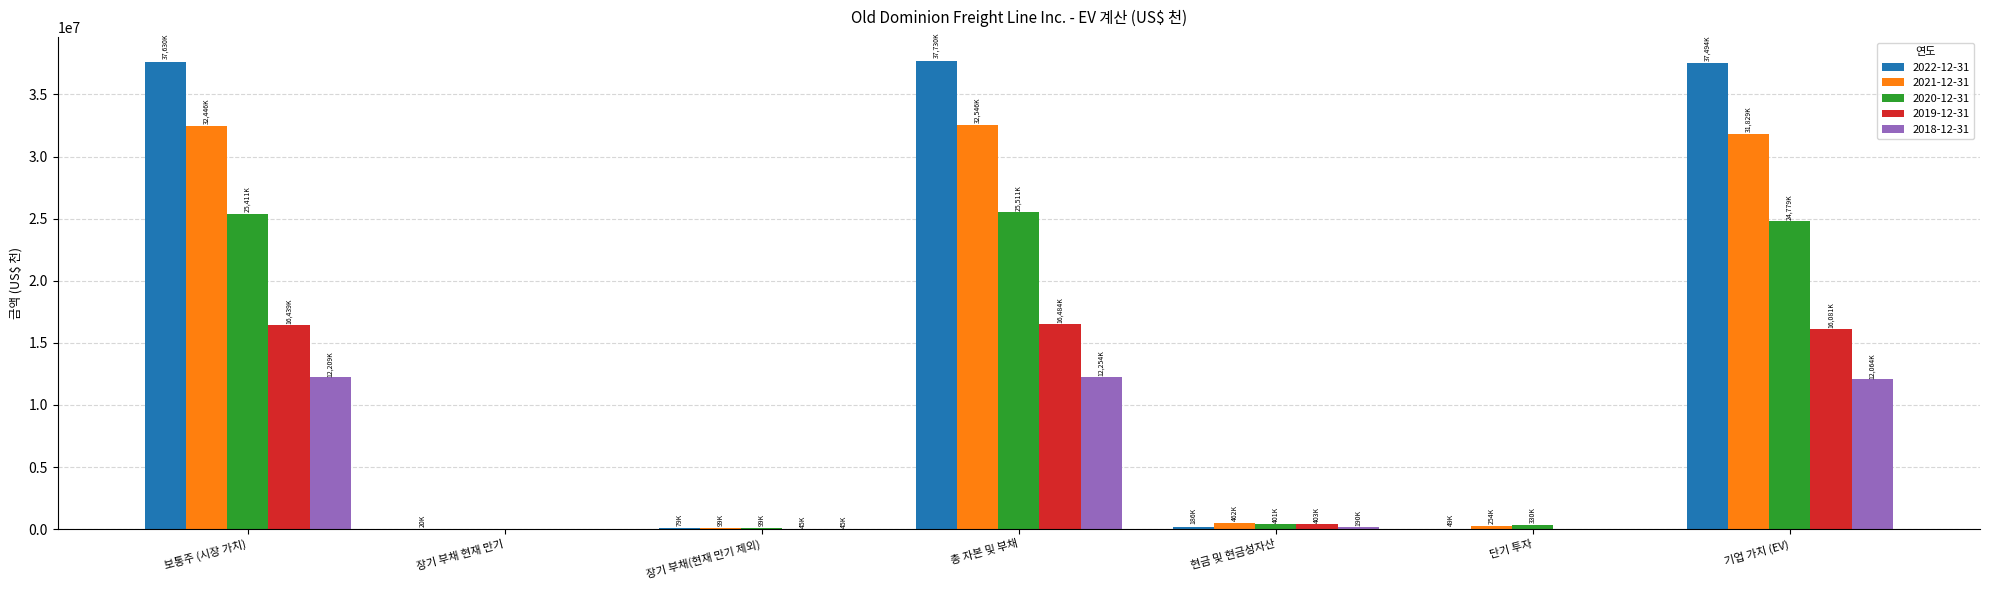

Is the value of 2022-12-31 at 보통주 (시장 가치) greater than the value of 2021-12-31 at 단기 투자?

Yes